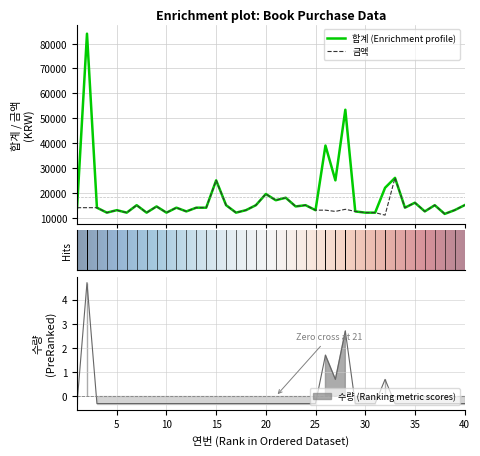

At which label does 금액 reach its peak?

33